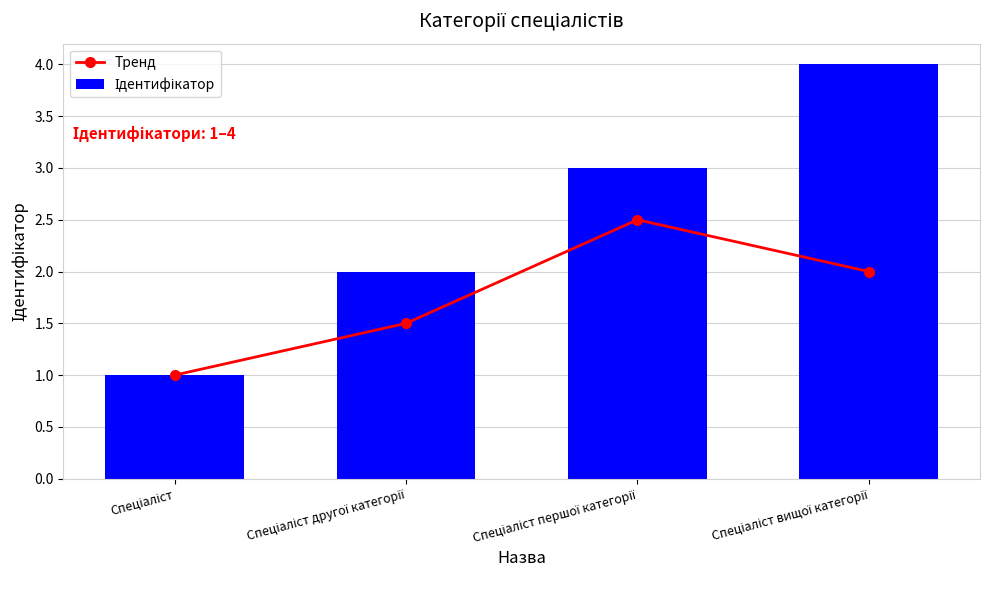

Is it true that Тренд equals 2.7 at Спеціаліст вищої категорії?

False